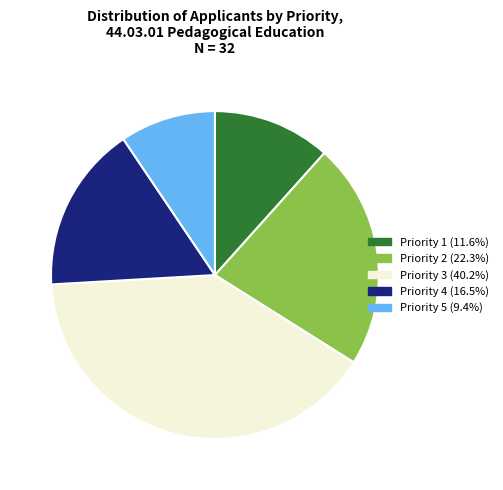

Is there a majority slice in this chart?

No